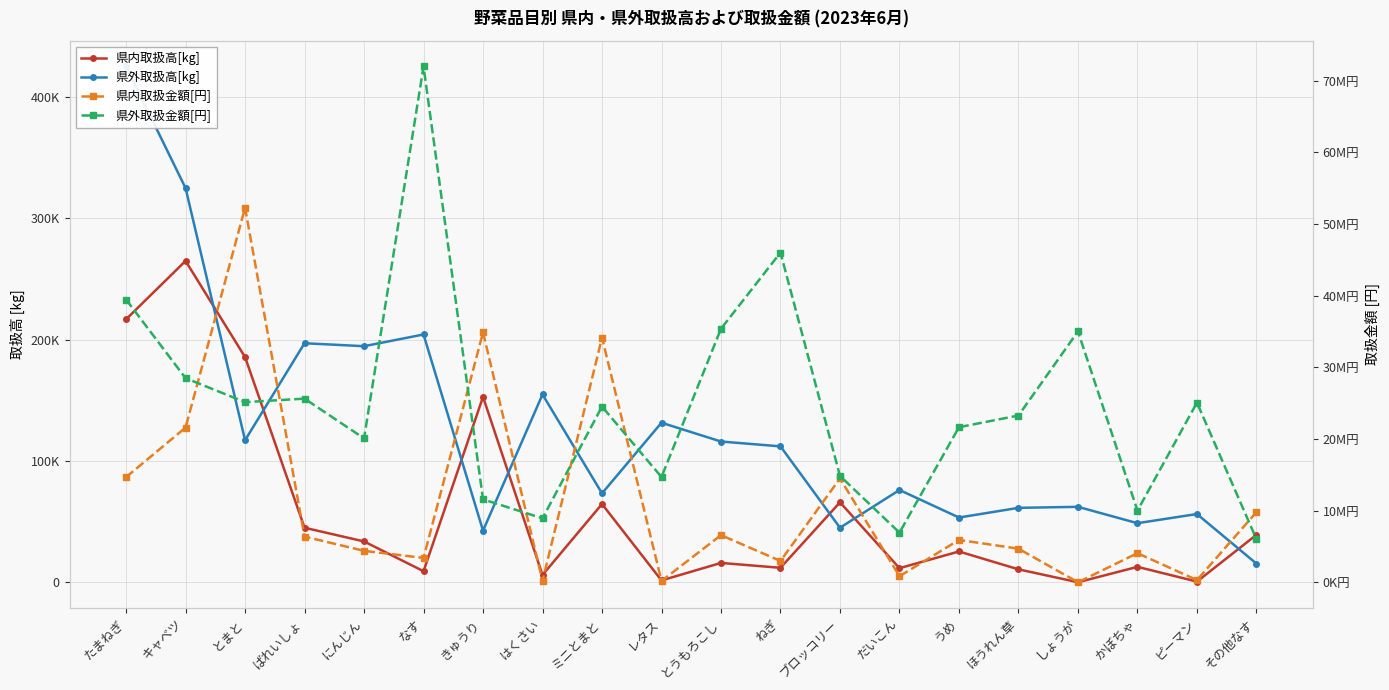

What is the total value across all series at しょうが?

35056232